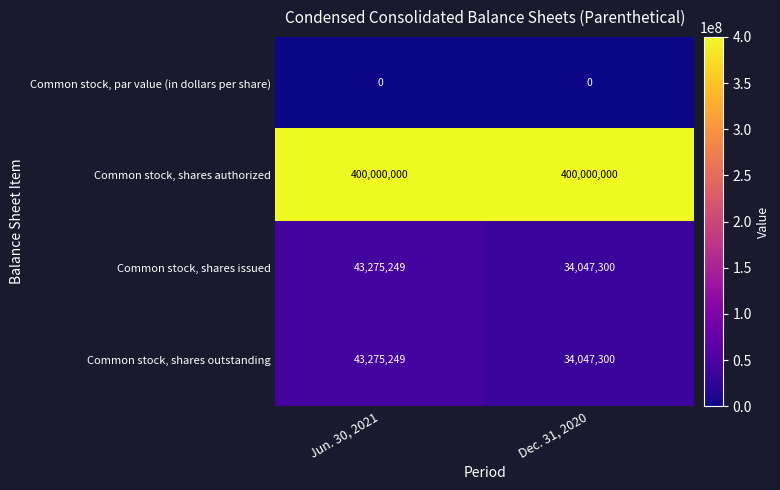

Which series has the largest total across all categories?

Common stock, shares authorized